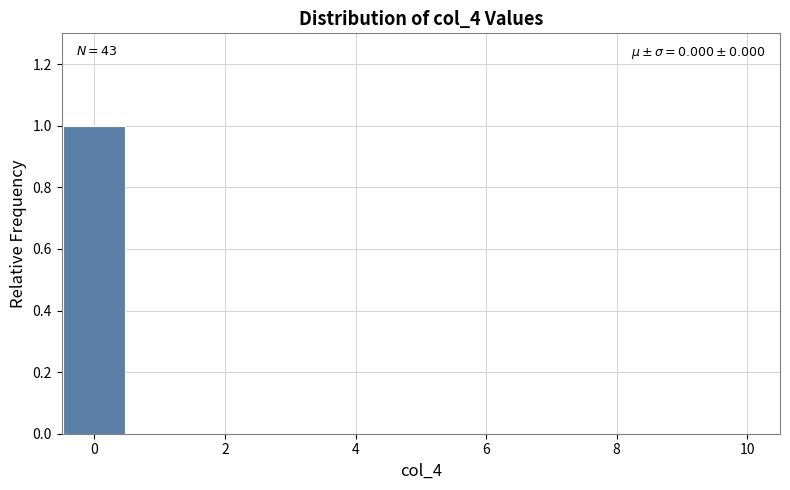

Over which range of the x-axis is the bar tallest?

-0.5 to 0.5